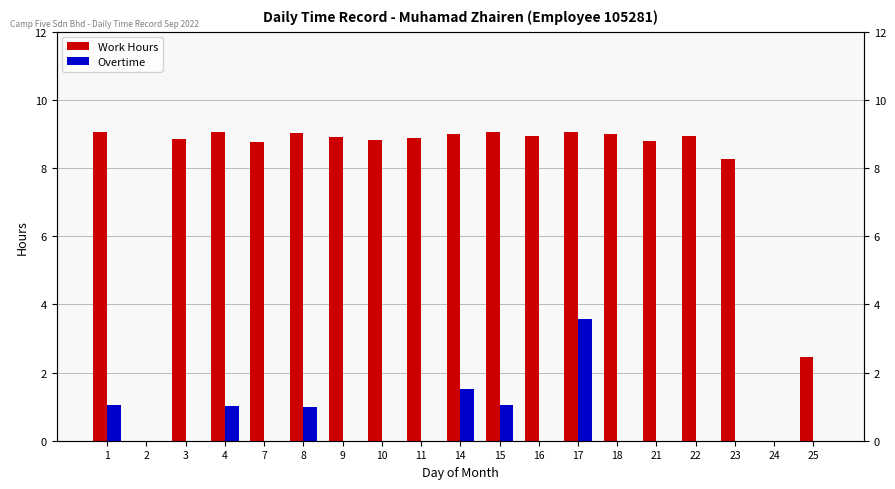

The value of Work Hours at 10 is 3.6. True or false?

False